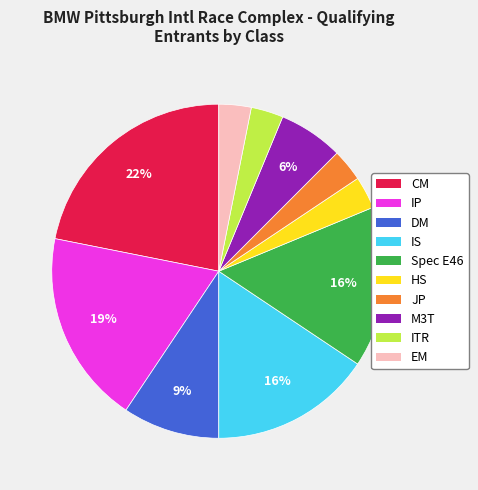

Count the number of slices in the pie.

10